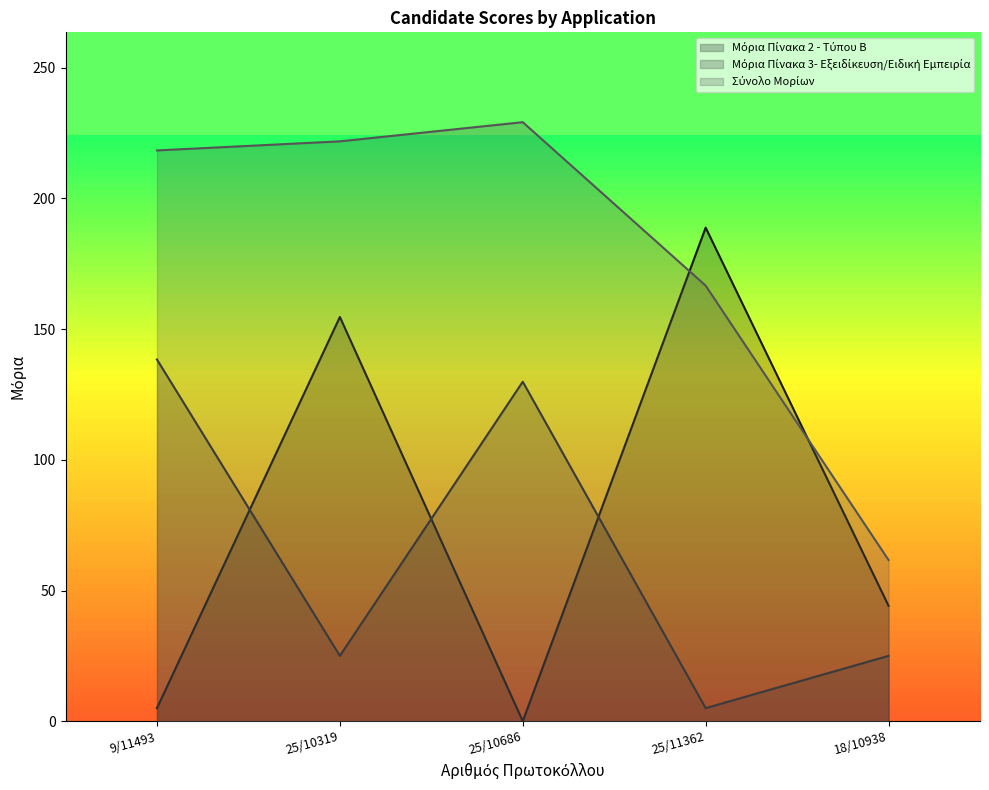

How many lines are shown in the chart?

3